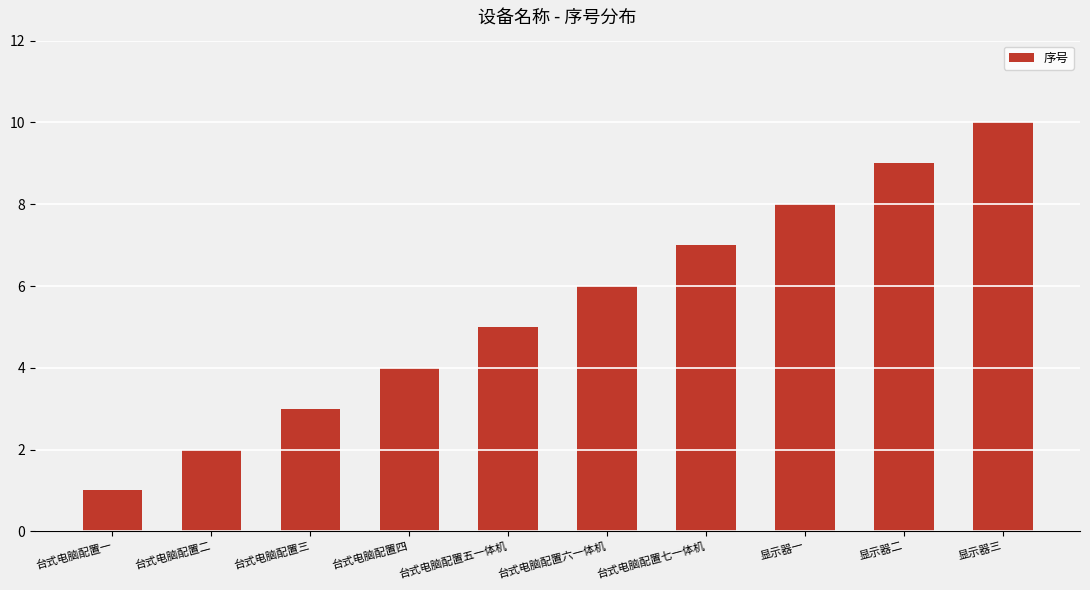

What is the label of the 2nd bar from the right?

显示器二